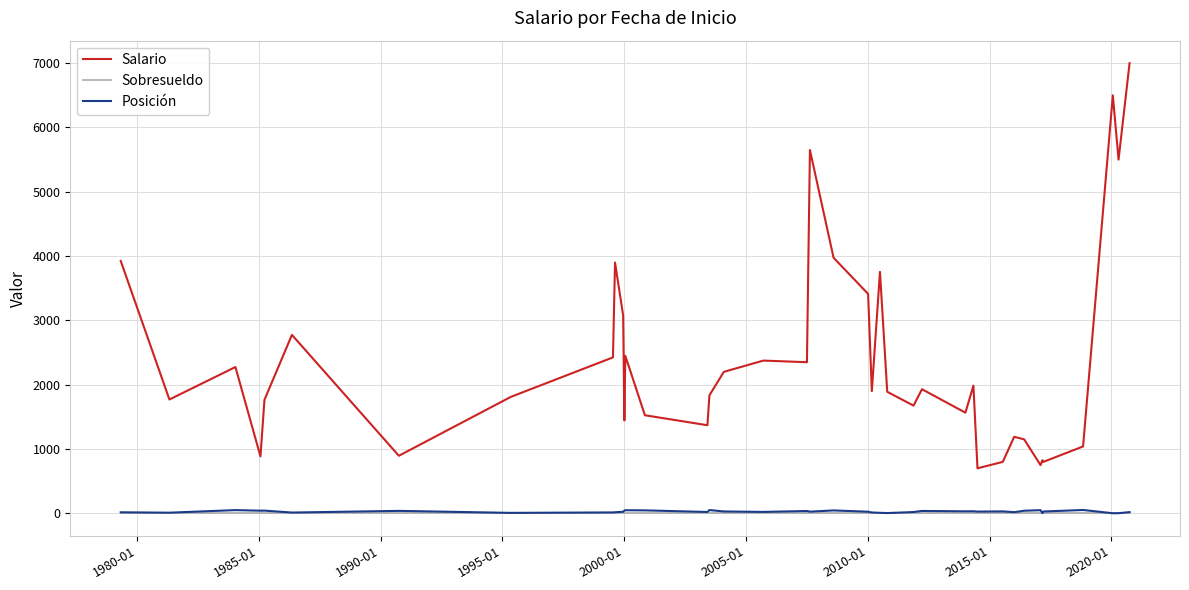

What is the lowest value of the Posición series?

1